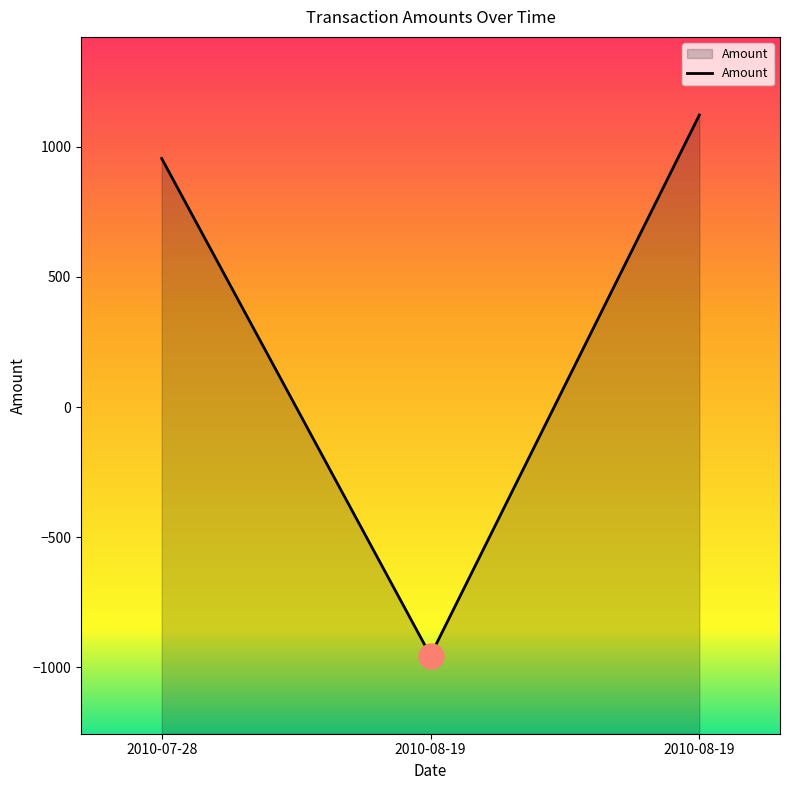

Reading right to left, transcribe all the data shown in this chart.

2010-08-19=1122.1	2010-08-19=-955.0	2010-07-28=955.0